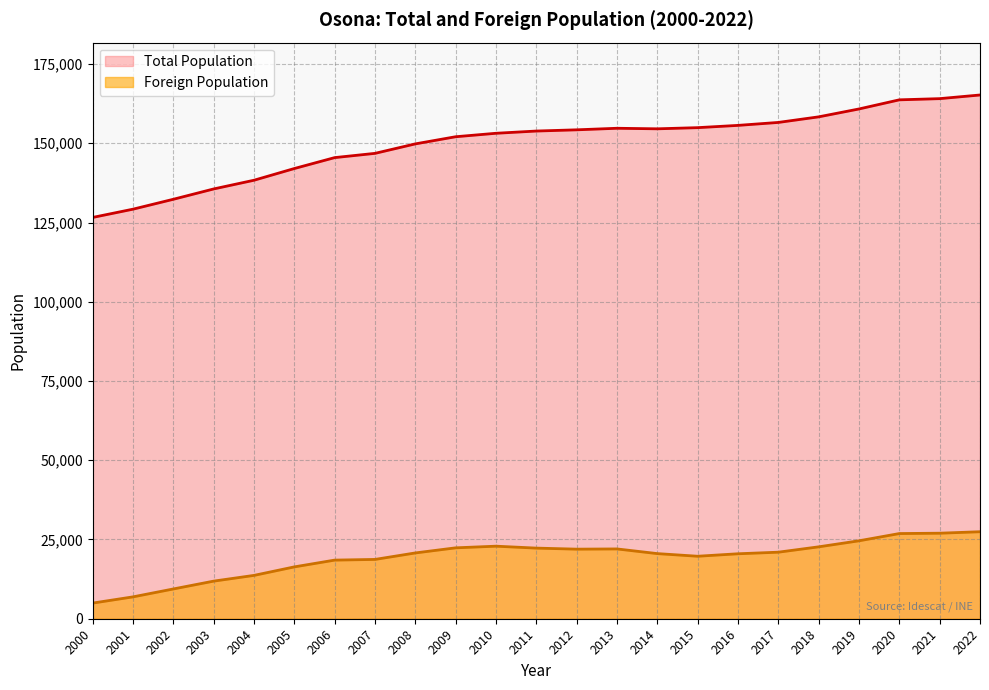

How many data points in Foreign Population are less than 20756?

11